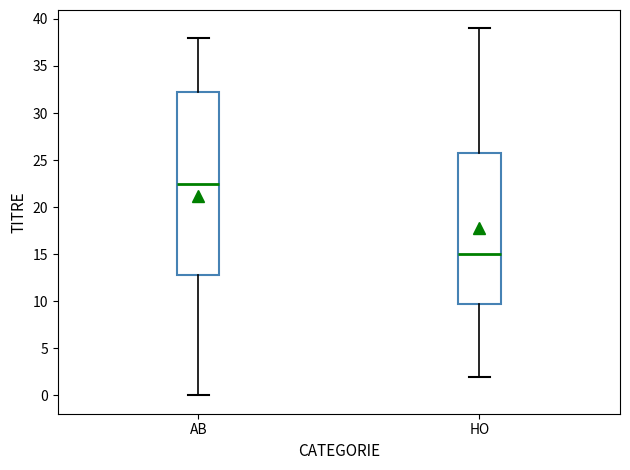

Which box's median line is the lowest?

HO